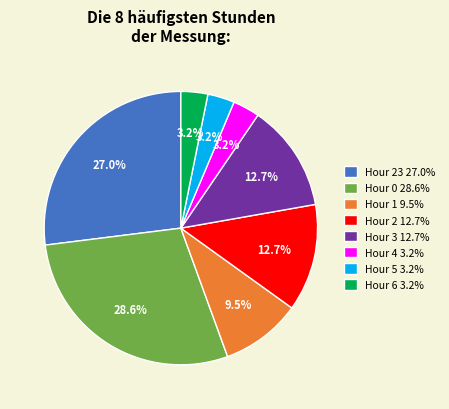

Which category has the biggest portion of the pie?

Hour 0 28.6%